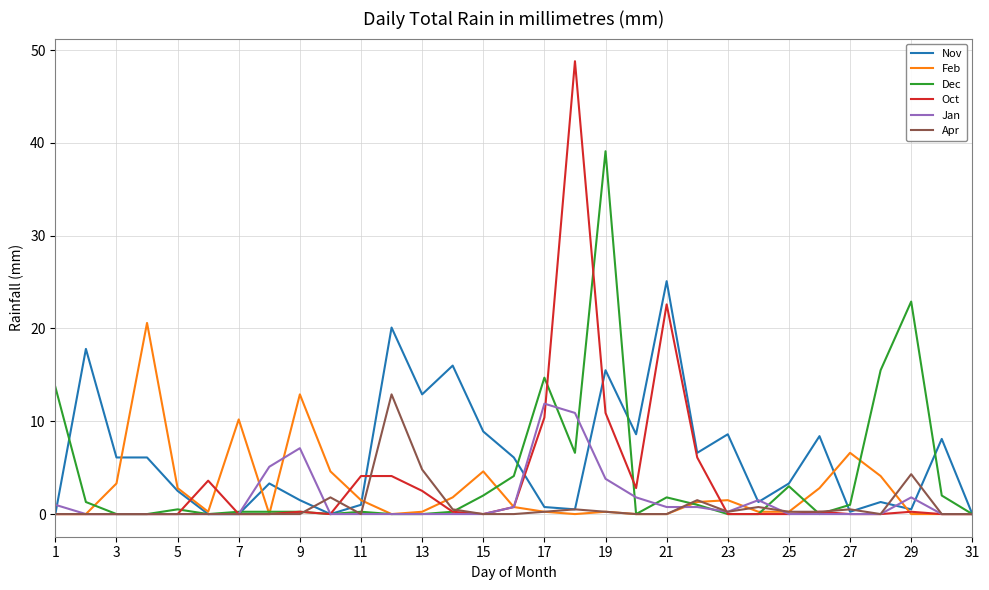

Rank the series by their maximum value, from highest to lowest.

Oct, Dec, Nov, Feb, Apr, Jan